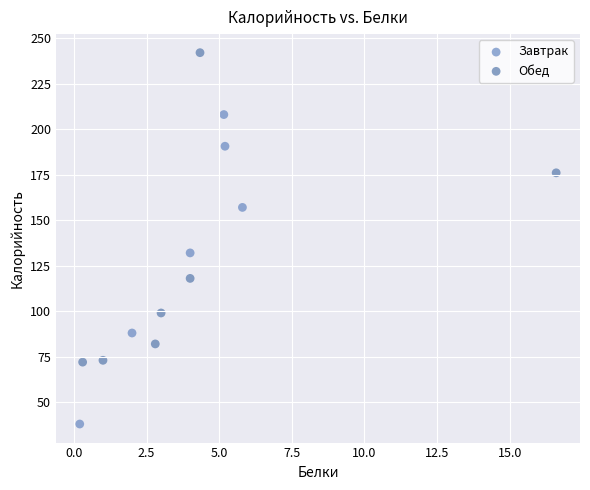

What are all the series names shown in the legend?

Завтрак, Обед